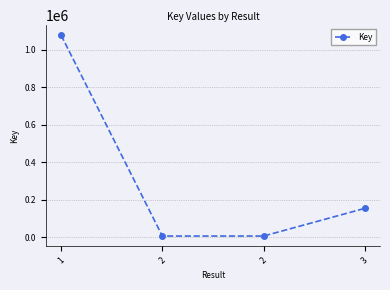

Does the chart have visible grid lines?

Yes